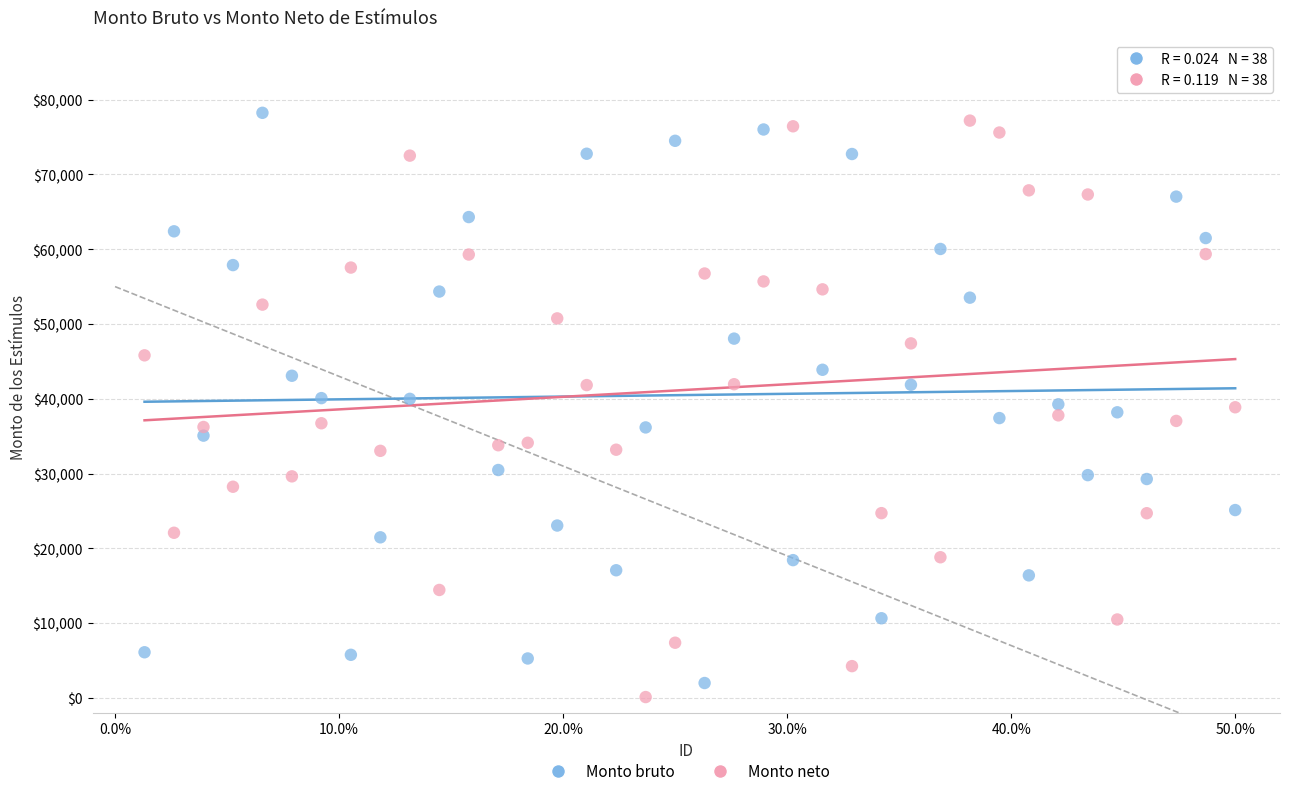

What are all the series names shown in the legend?

Monto bruto, Monto neto